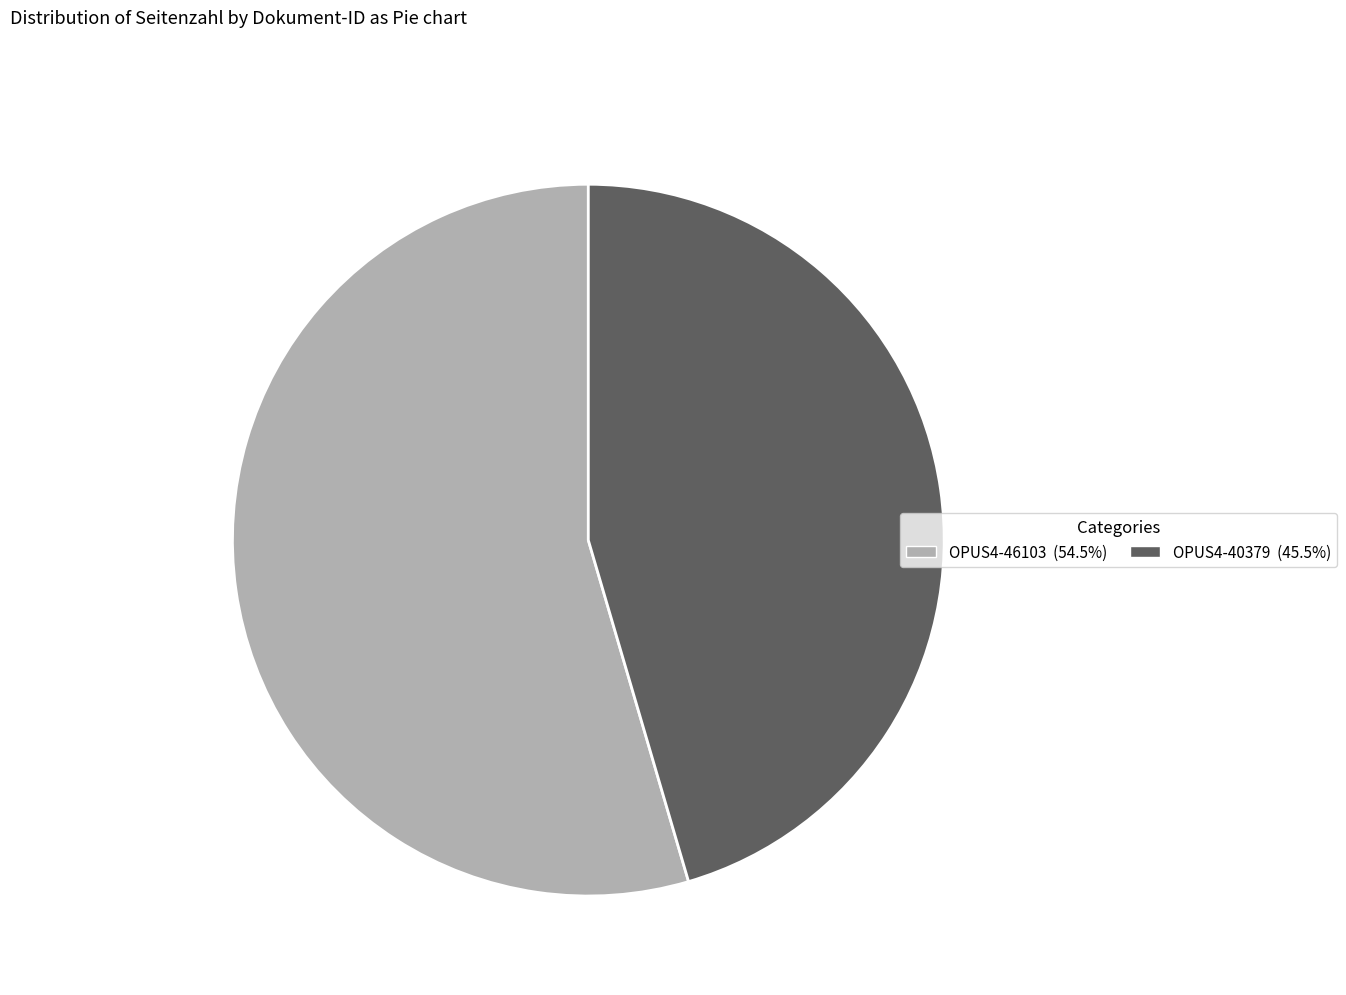

Approximately how many times larger is the value at OPUS4-46103 compared to OPUS4-40379?

1.2